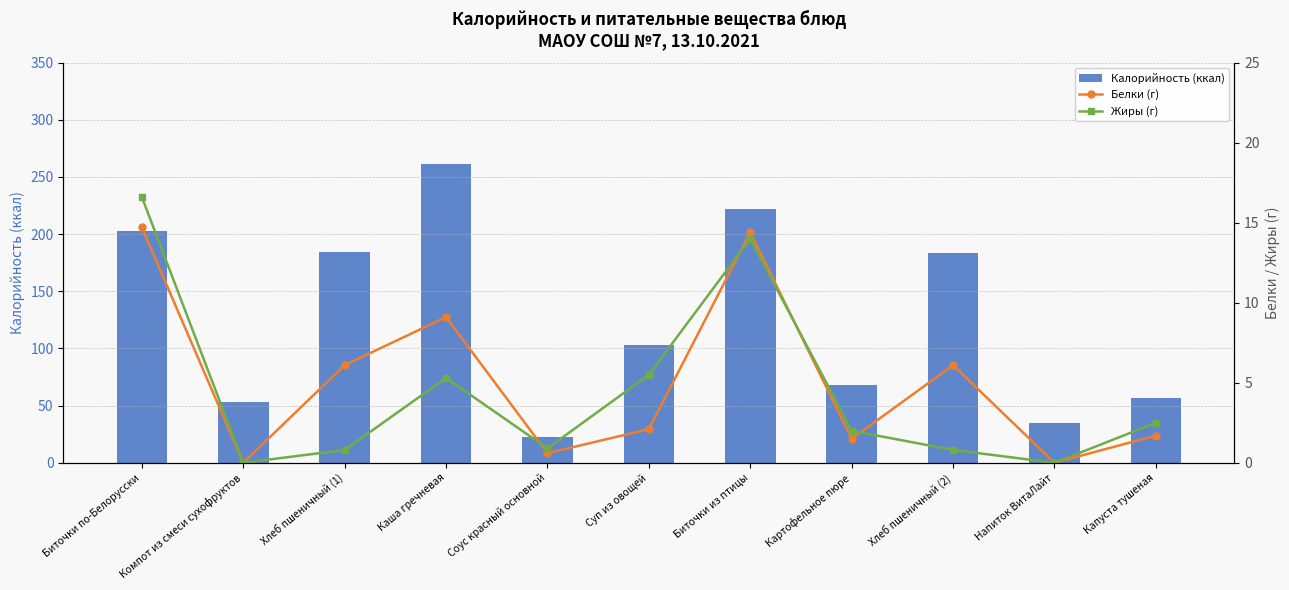

Reading left to right, extract all data points from this chart.

Калорийность (ккал): 202.6	53.0	184.0	261.3	22.9	102.9	222.0	67.6	183.8	35.0	56.7
Белки (г): 14.7	0.0	6.1	9.1	0.6	2.1	14.4	1.5	6.1	0.0	1.7
Жиры (г): 16.6	0.0	0.8	5.3	0.9	5.5	14.0	2.0	0.8	0.0	2.5